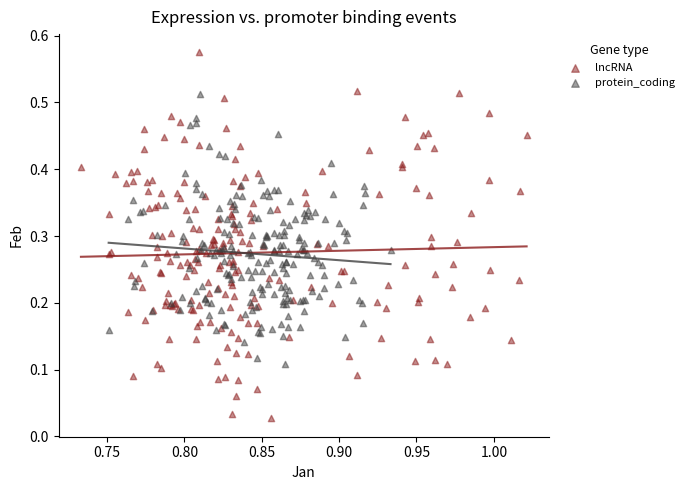

What are all the series names shown in the legend?

lncRNA, protein_coding